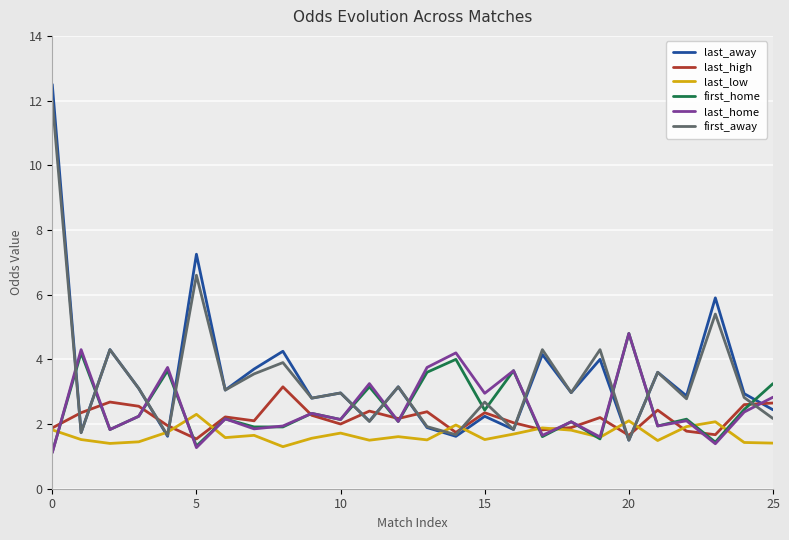

What is the greatest value displayed?

12.5